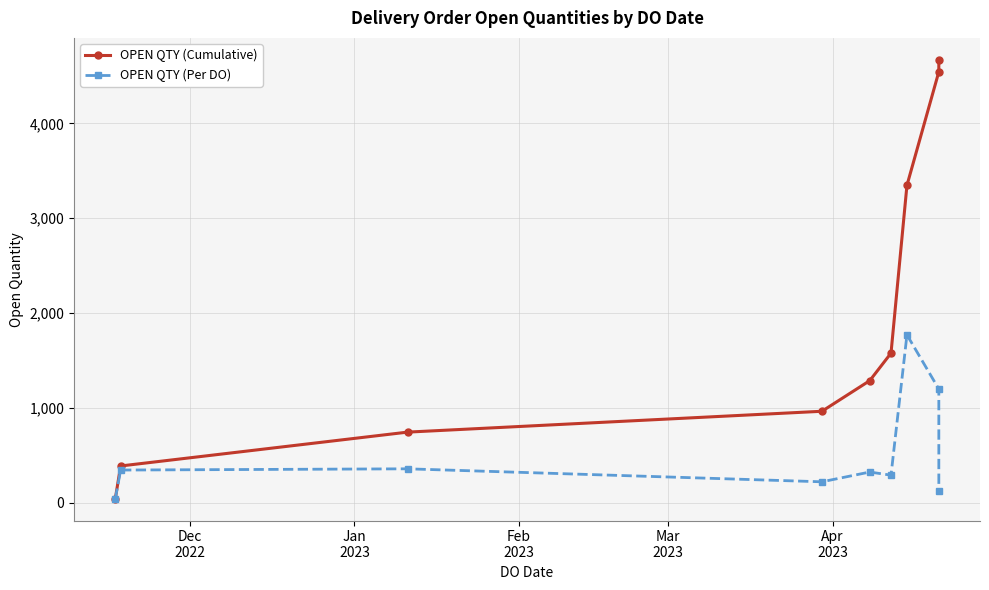

How many data points in OPEN QTY (Per DO) are above 323?

4